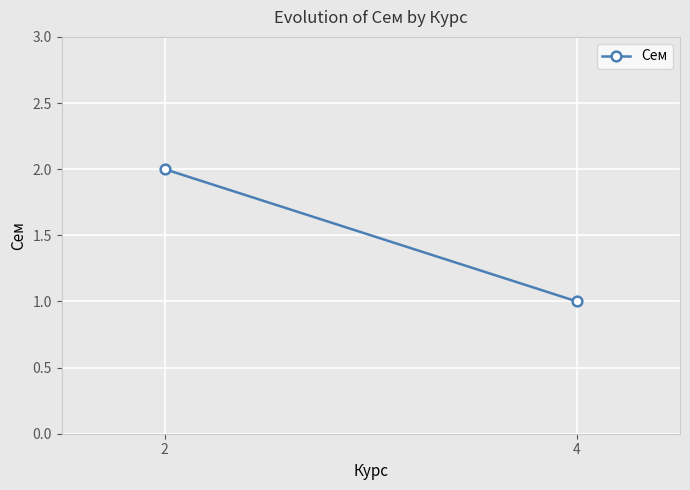

At which label is the value closest to 1?

4